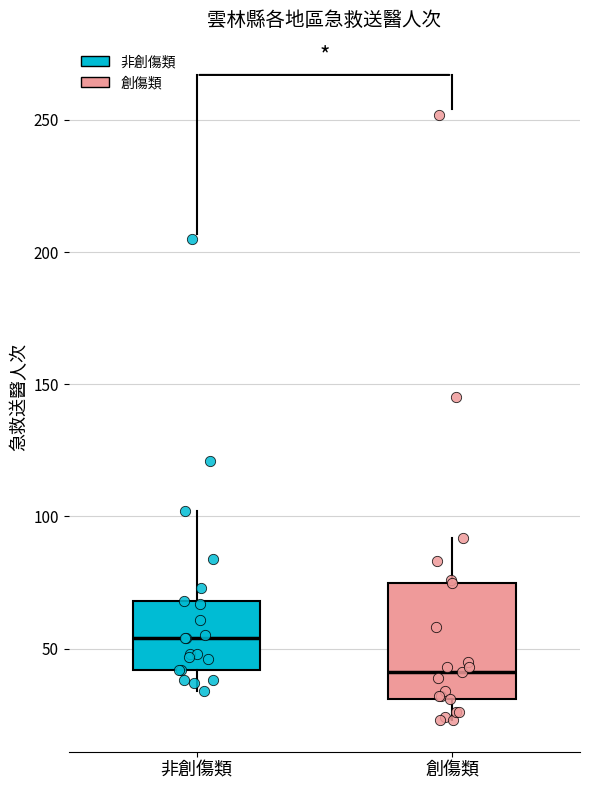

Reading left to right, read every box against the y-axis: the position of its median line, the range the box covers, and the ends of its whiskers. The values are not printed on the chart, so give them approximately, as read against the axis.

非創傷類: median 55, box 40 to 70, whiskers 35 to 100
創傷類: median 40, box 30 to 75, whiskers 25 to 90